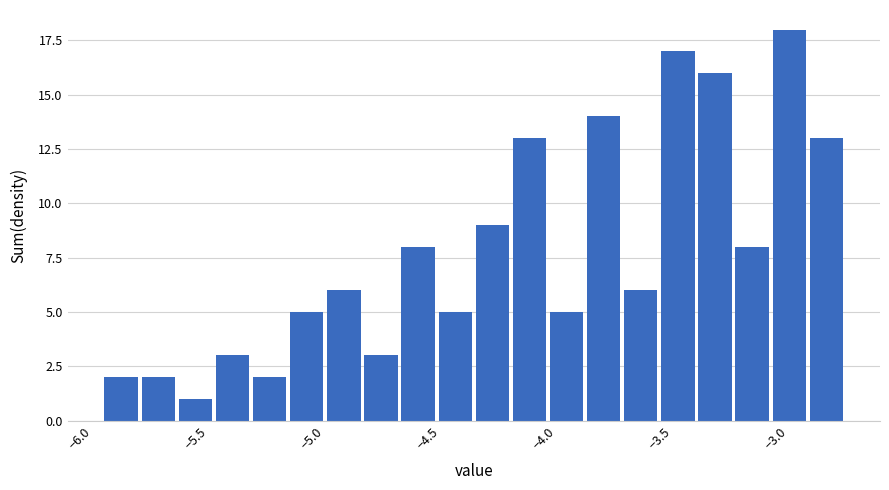

Read against the x-axis, roughly where is the centre of the tallest bar?

-2.95